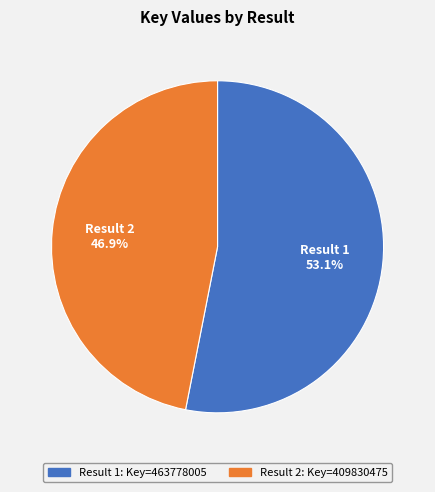

Is there a majority slice in this chart?

Yes